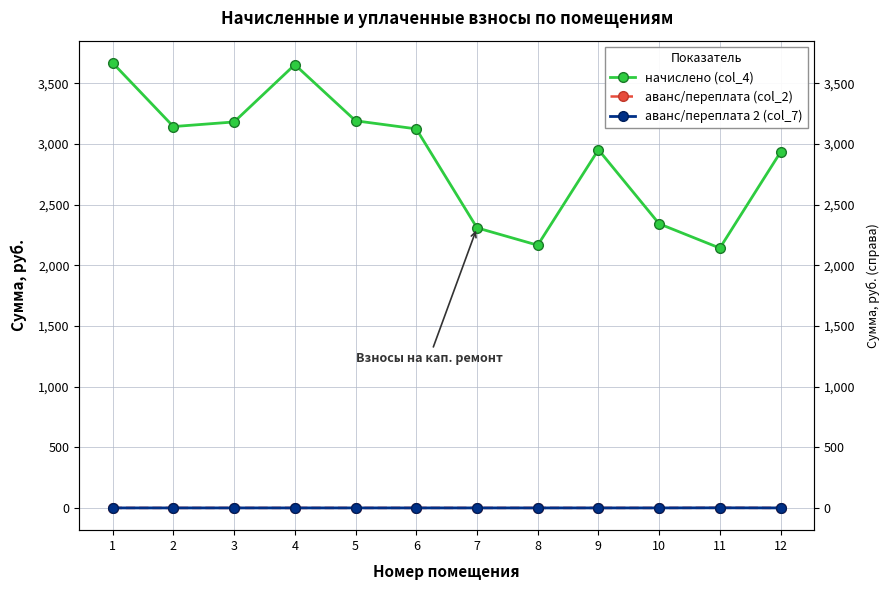

What is the value of the начислено (col_4) point at the 12th from the left?

2933.6